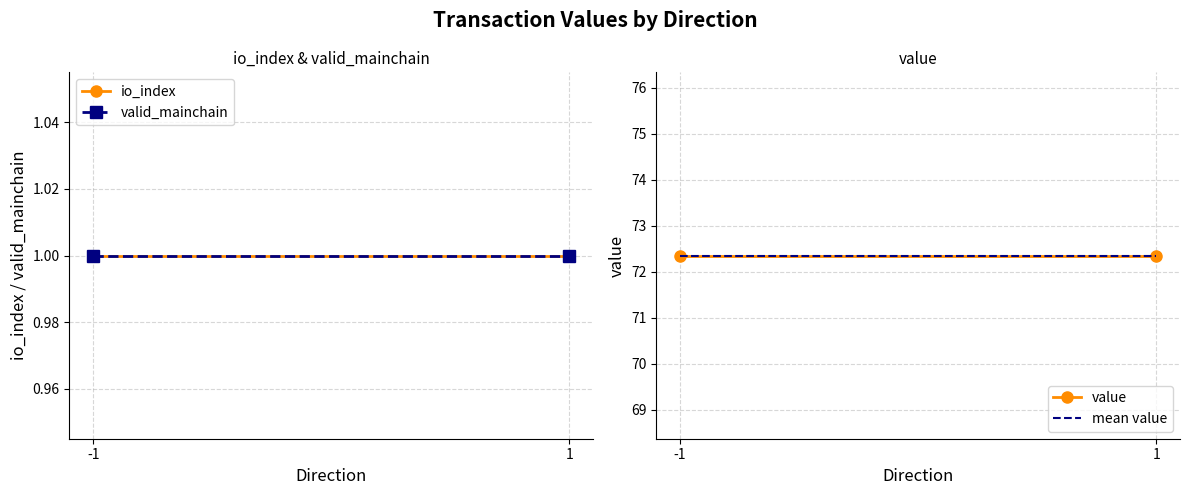

At which category is the sum across all series the highest?

-1